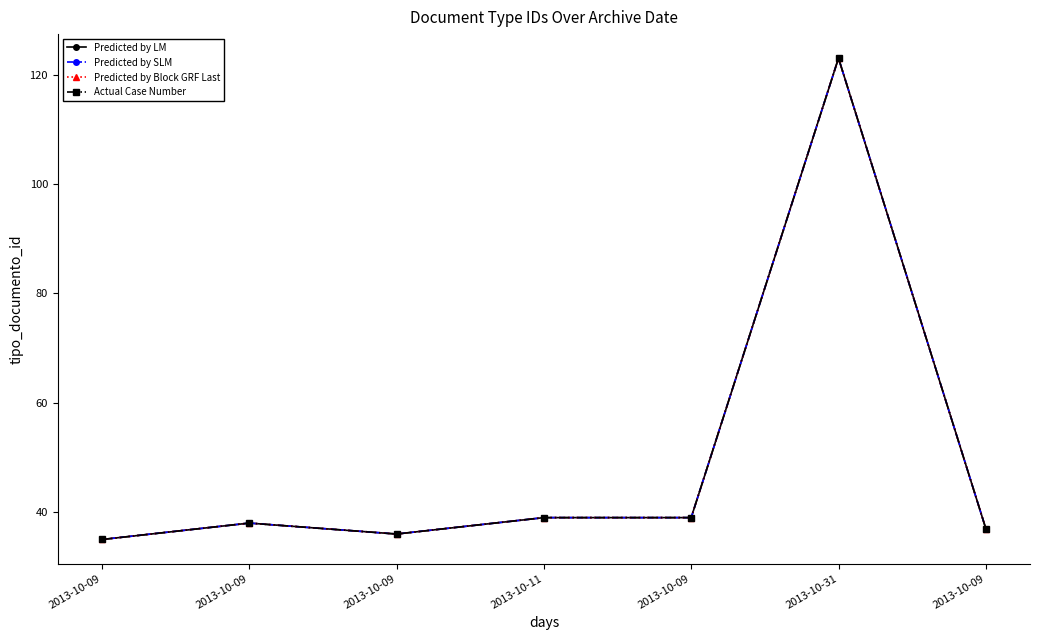

Which series has the largest range (max minus min)?

Predicted by LM